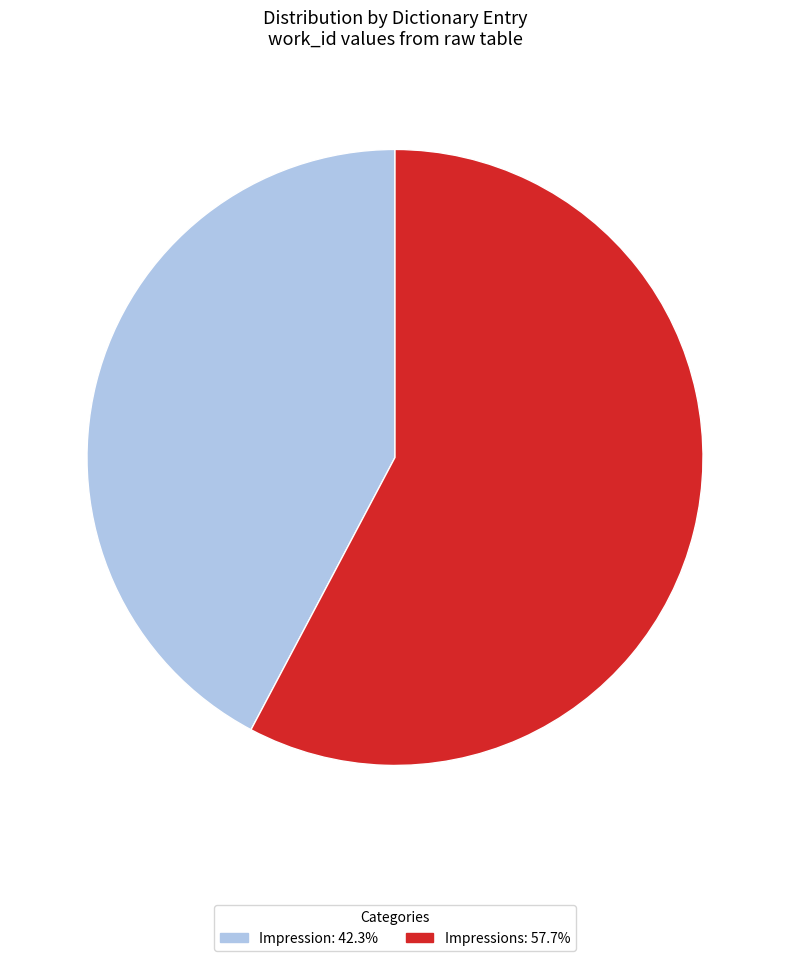

Is there a majority slice in this chart?

Yes